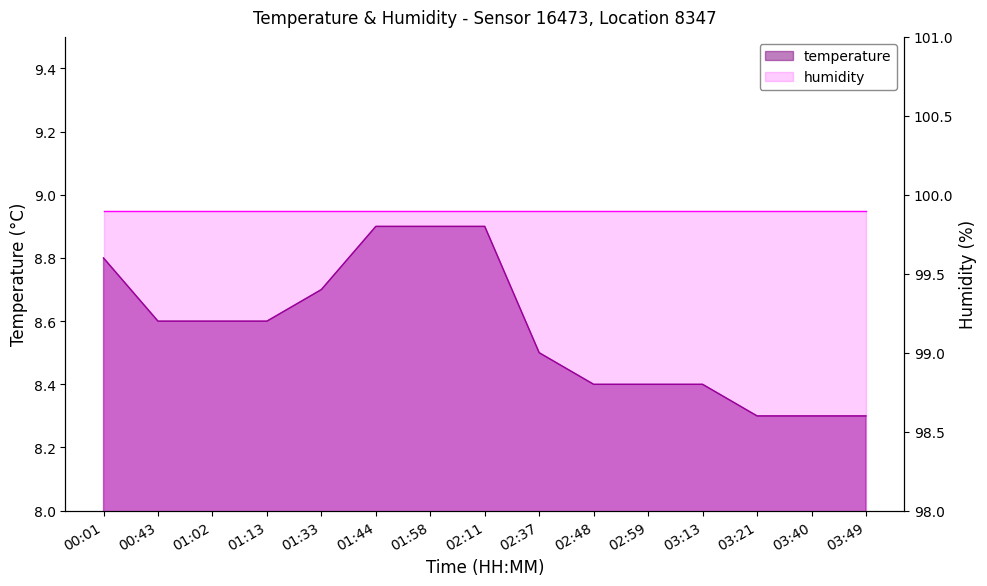

What position from the right is 02:59?

5